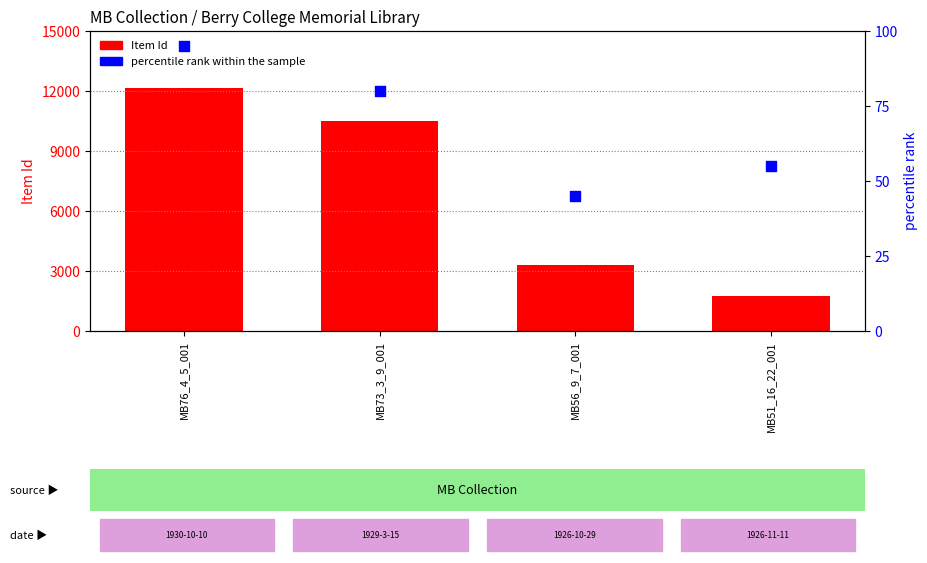

Which series reaches the maximum Y coordinate?

Item Id